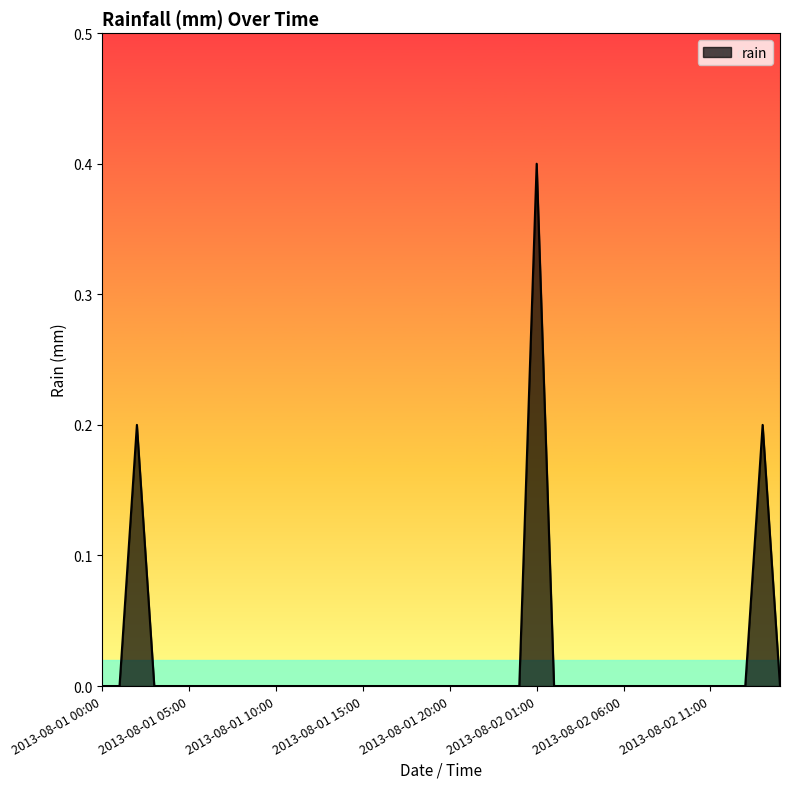

What is the difference between the maximum and minimum values?

0.4